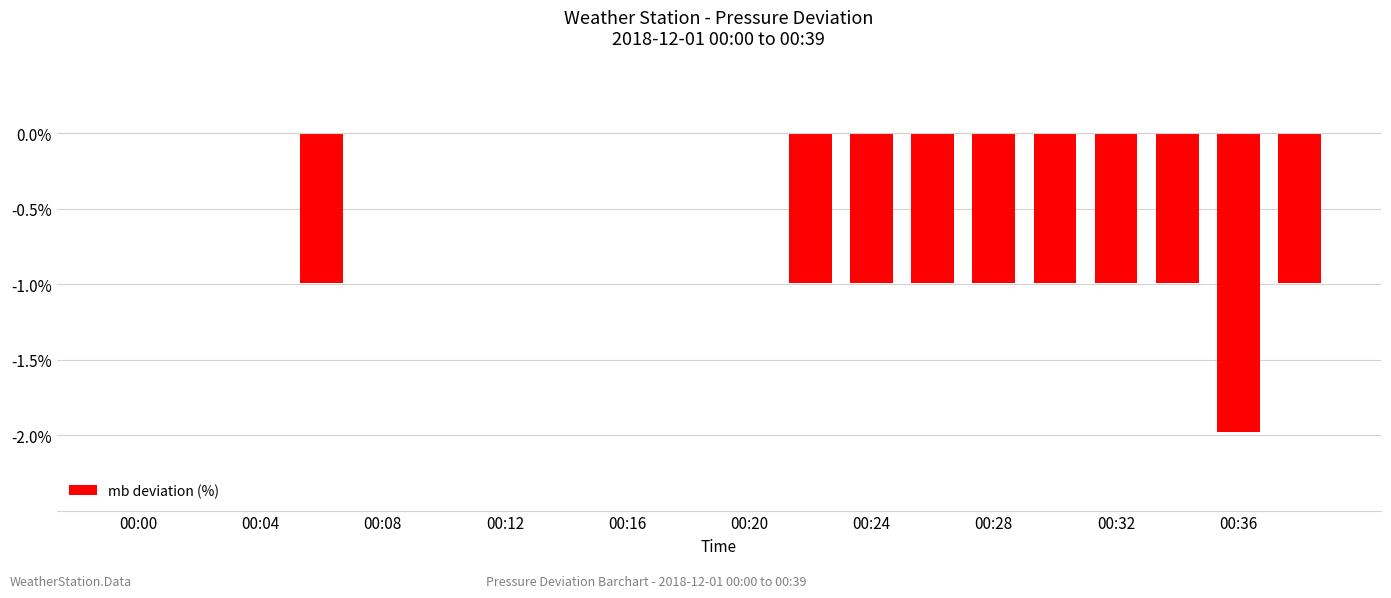

Are the bars horizontal?

No